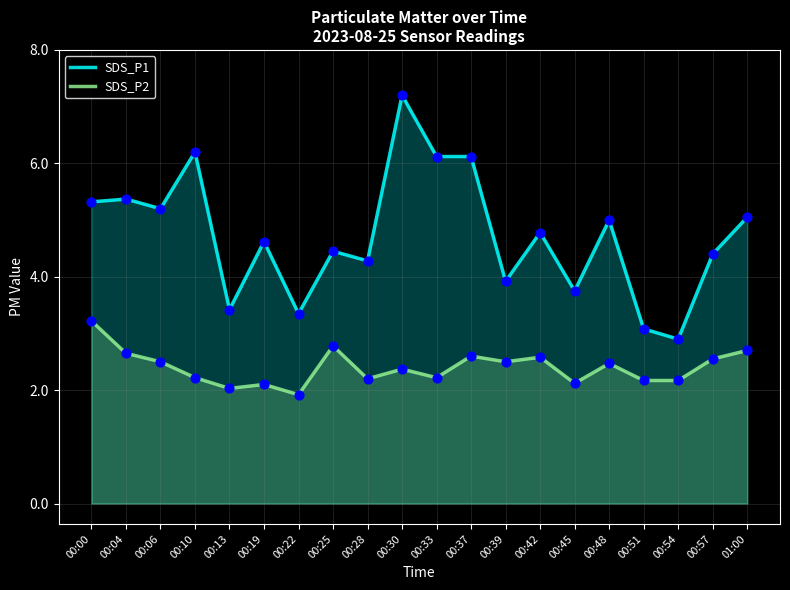

What are all the series names shown in the legend?

SDS_P1, SDS_P2